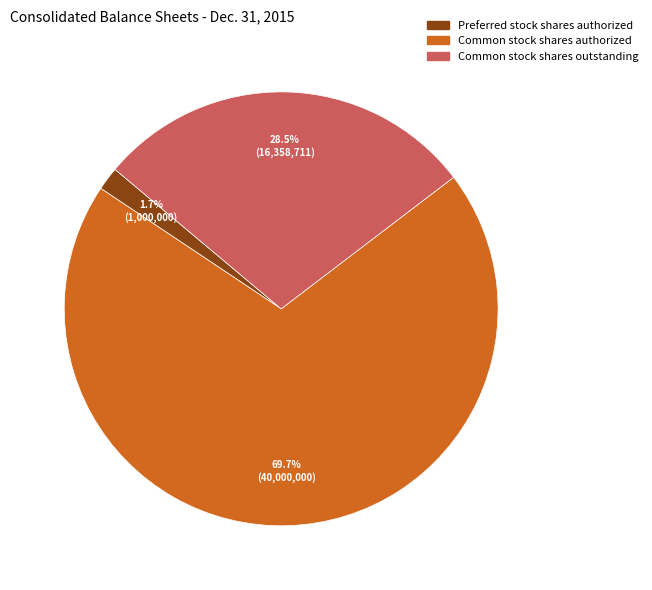

Approximately how many times larger is the value at Common stock shares outstanding compared to Common stock shares authorized?

0.4